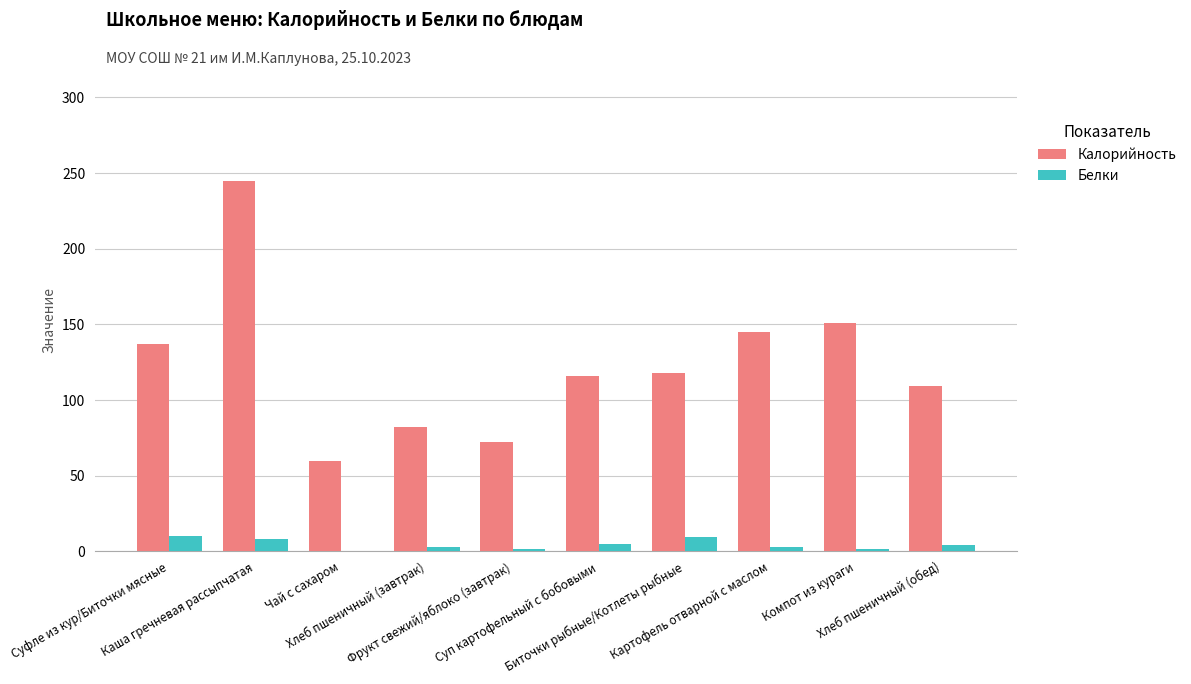

What is the maximum value shown in the chart?

245.0